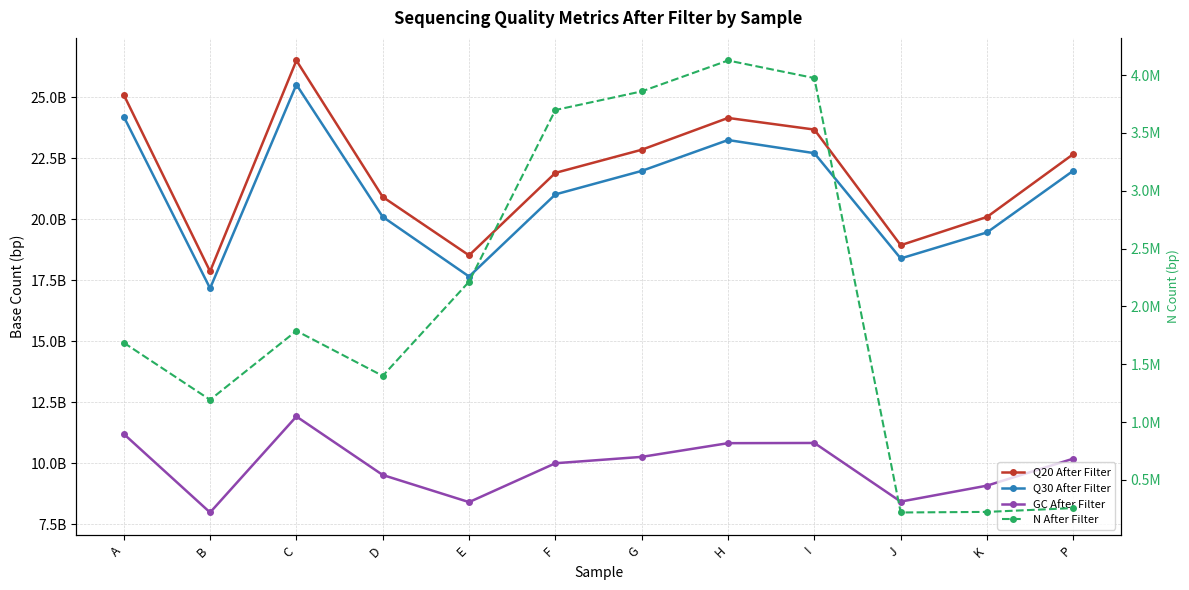

True or false: N After Filter and Q30 After Filter cross at least once.

False